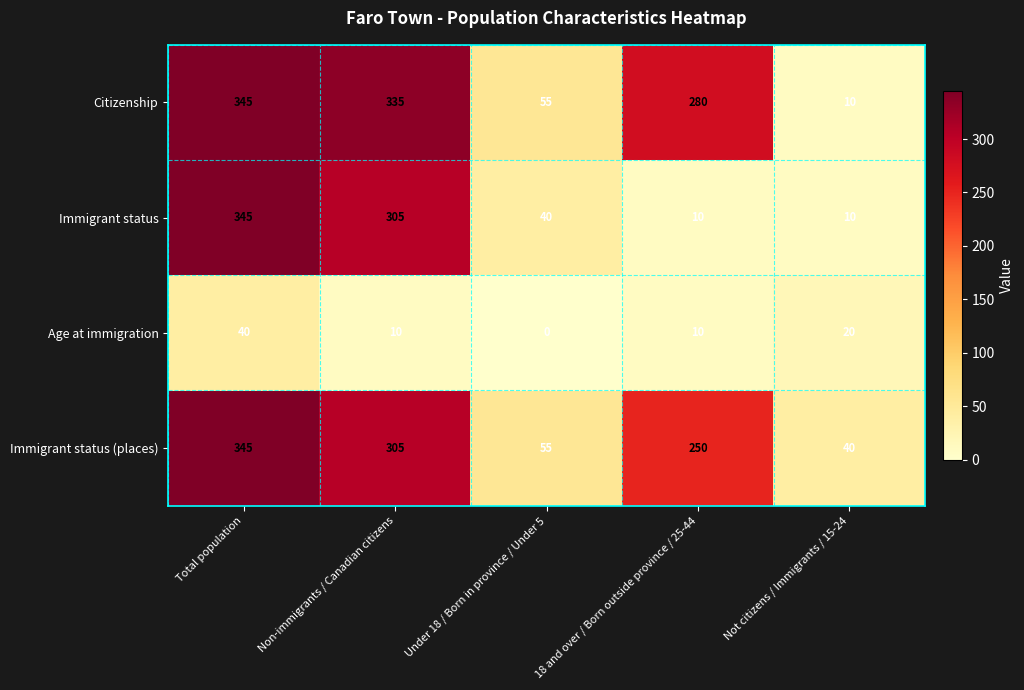

Which series has the largest total across all categories?

Citizenship